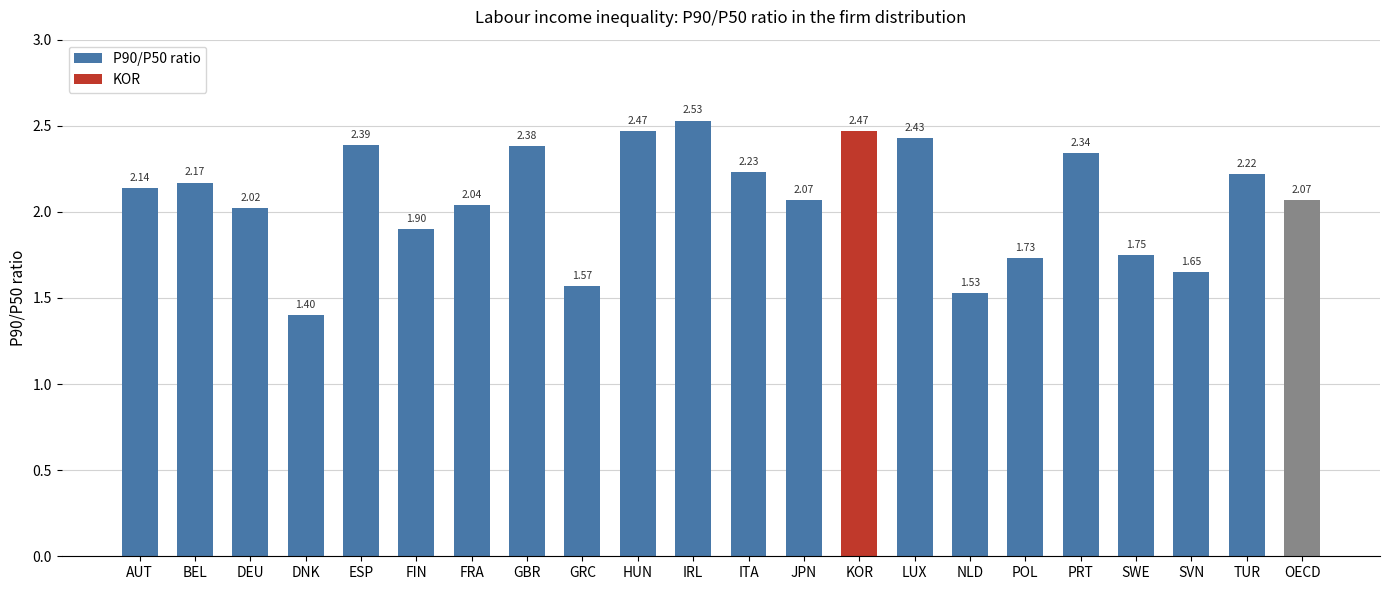

The chart shows a value of 1.7 at POL. True or false?

True